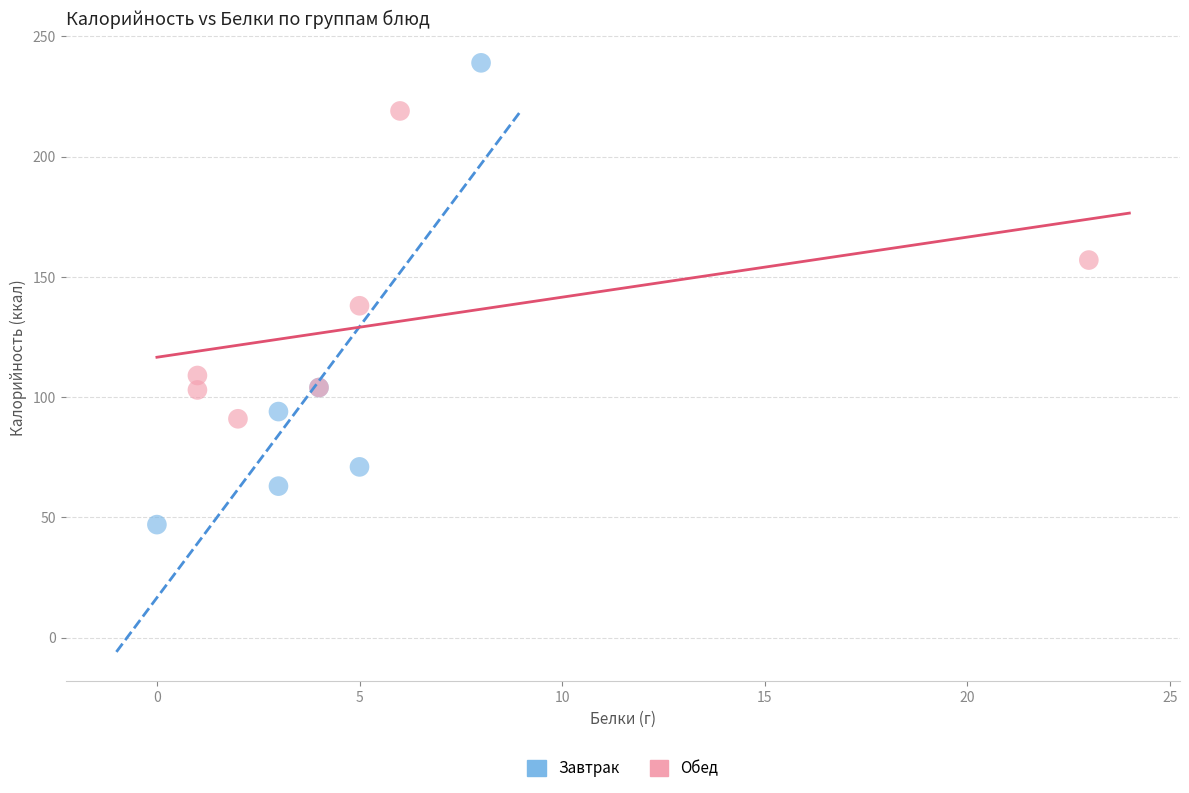

Which series has the widest spread of Y values?

Завтрак